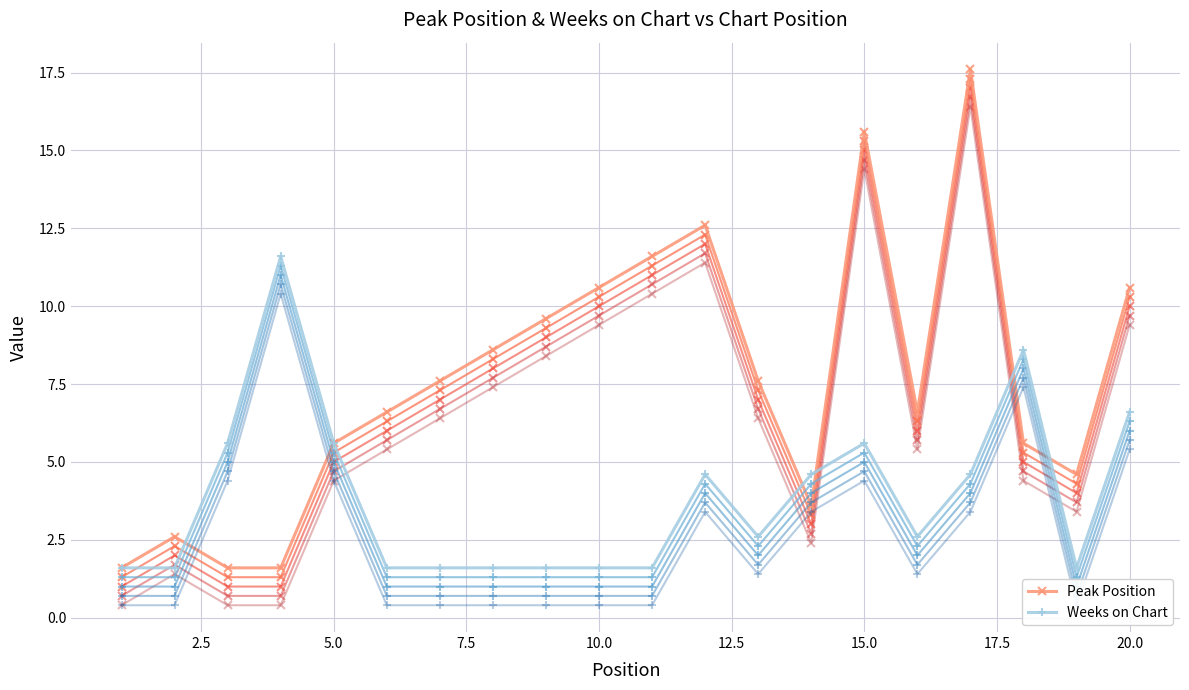

The value of Peak Position at 10.0 is 2.1. True or false?

False